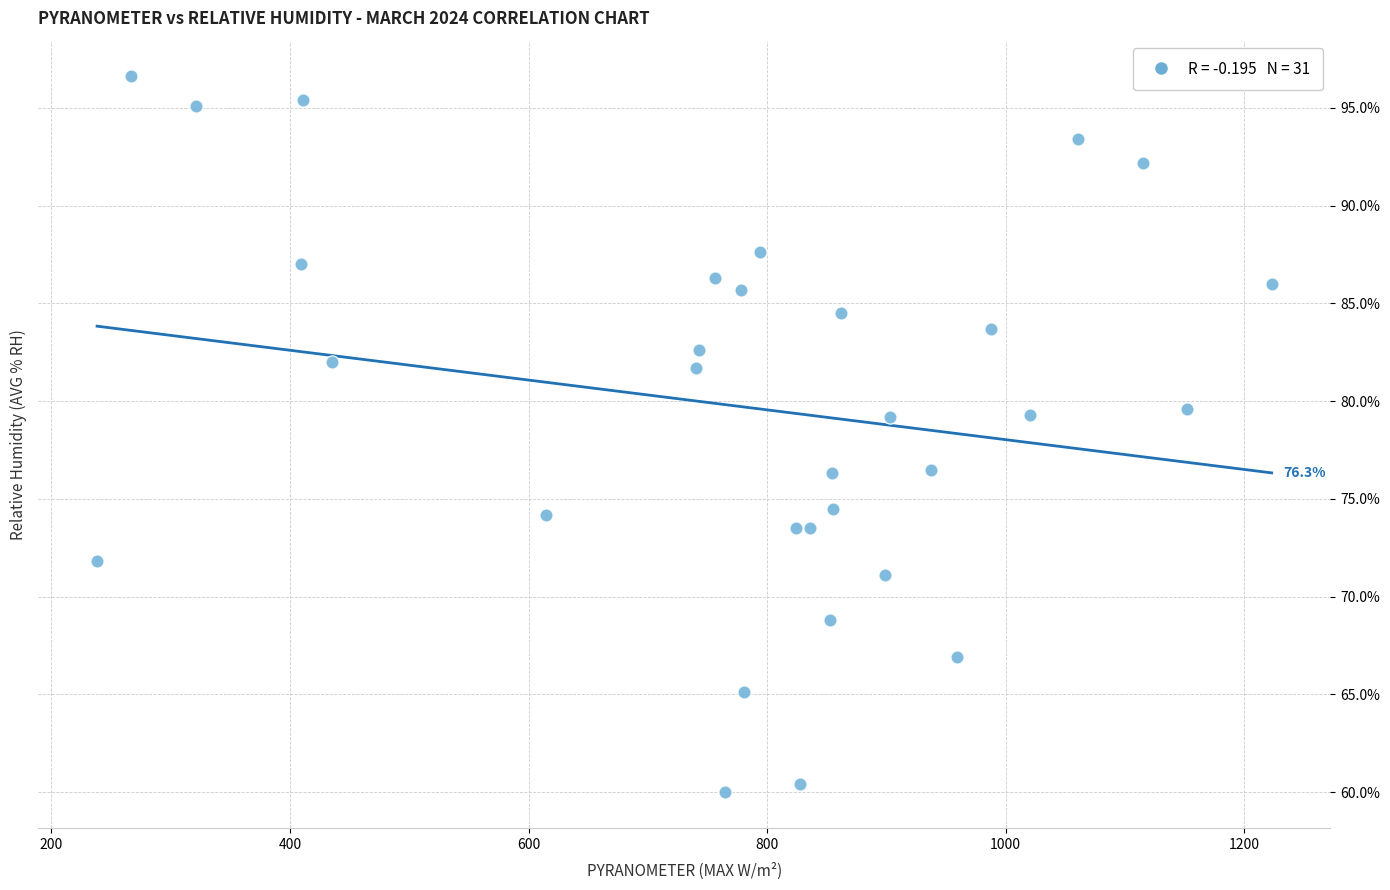

What is the range of Y values (max minus min)?

36.6